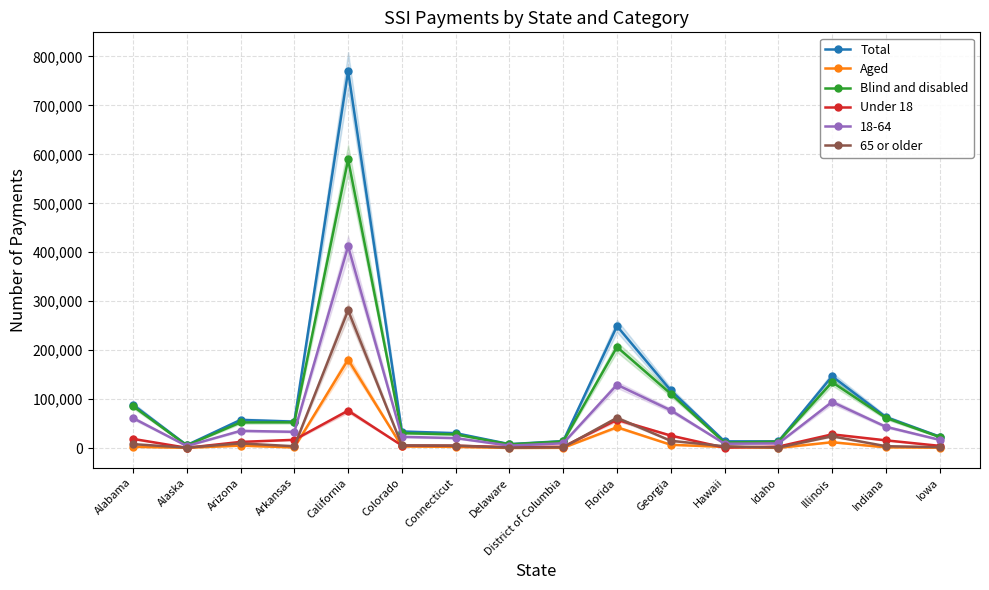

At which label does Blind and disabled reach its peak?

California